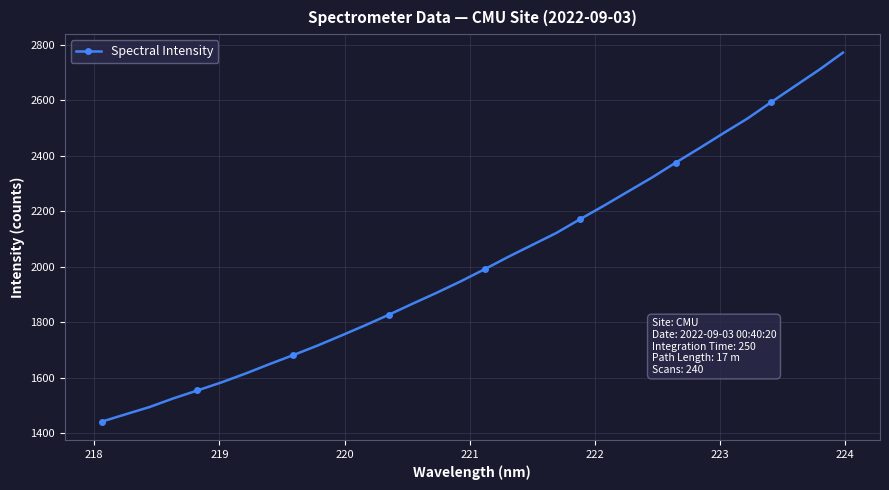

How many values exceed 1991?

16